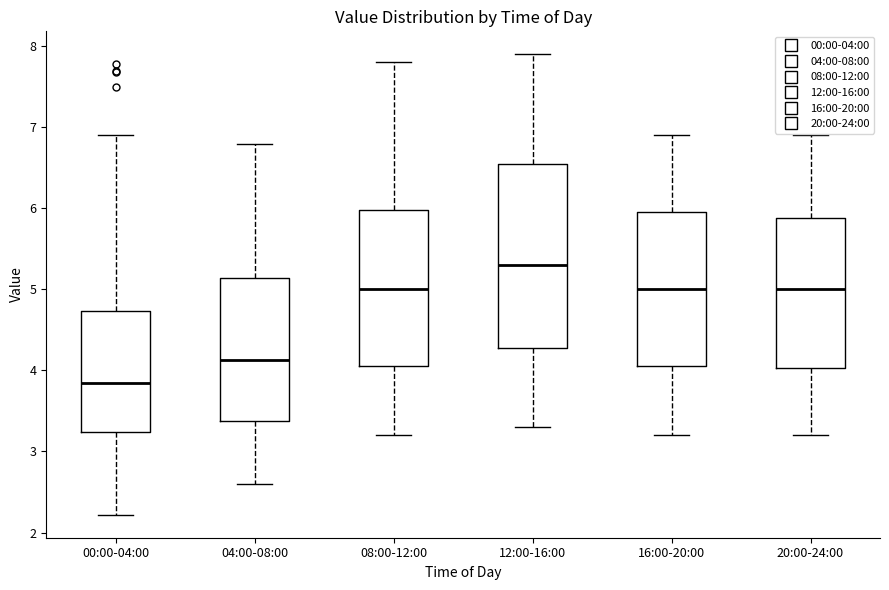

Comparing the boxes themselves (not the whiskers), which one is the tallest?

12:00-16:00